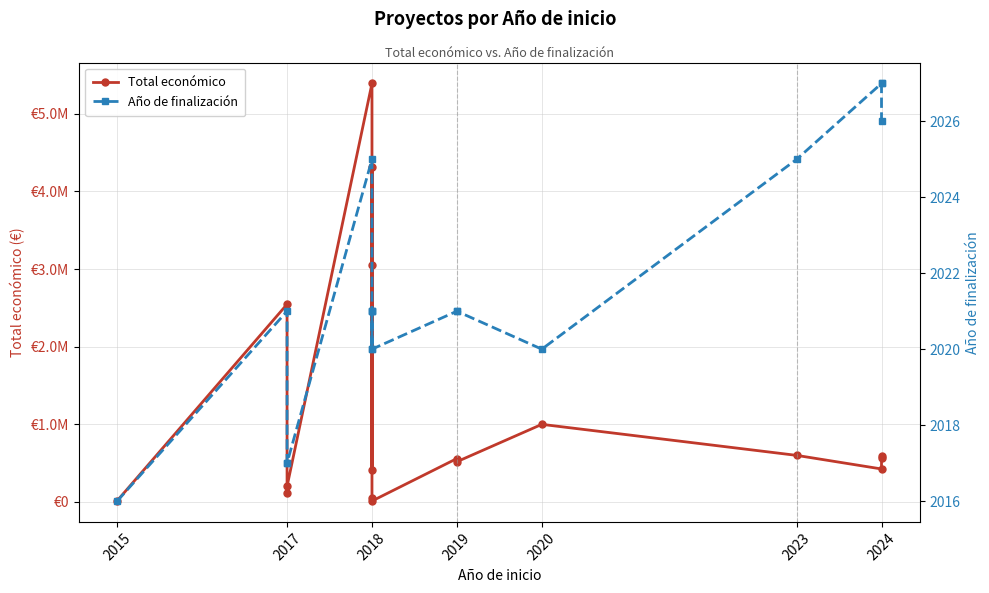

How many series are shown in this chart?

2